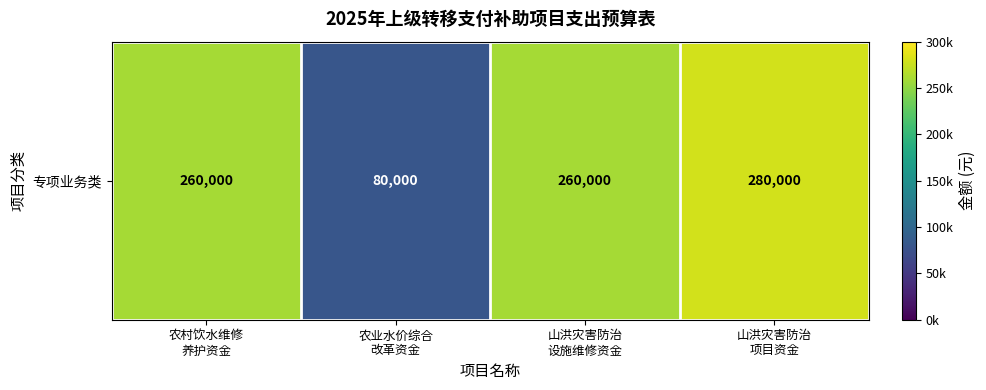

How many values exceed 260000?

1